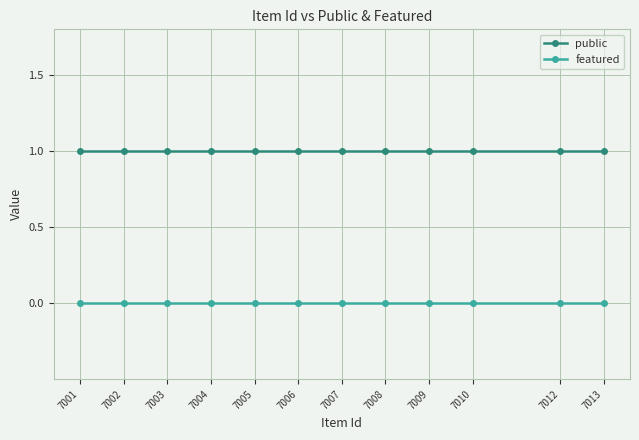

Is it true that featured equals 0 at 7004?

True